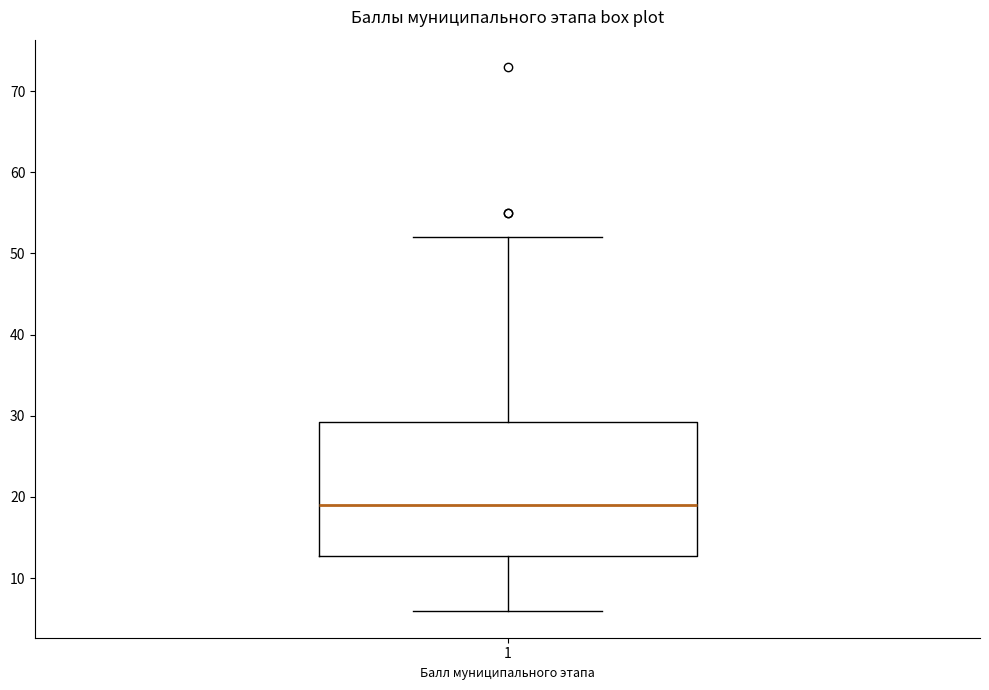

Transcribe this box plot: give where the median line is, the range the box spans, and where the two whiskers end, as read against the y-axis. The values are not printed on the chart, so give them approximately, as read against the axis.

median 19, box 13 to 29, whiskers 6 to 52